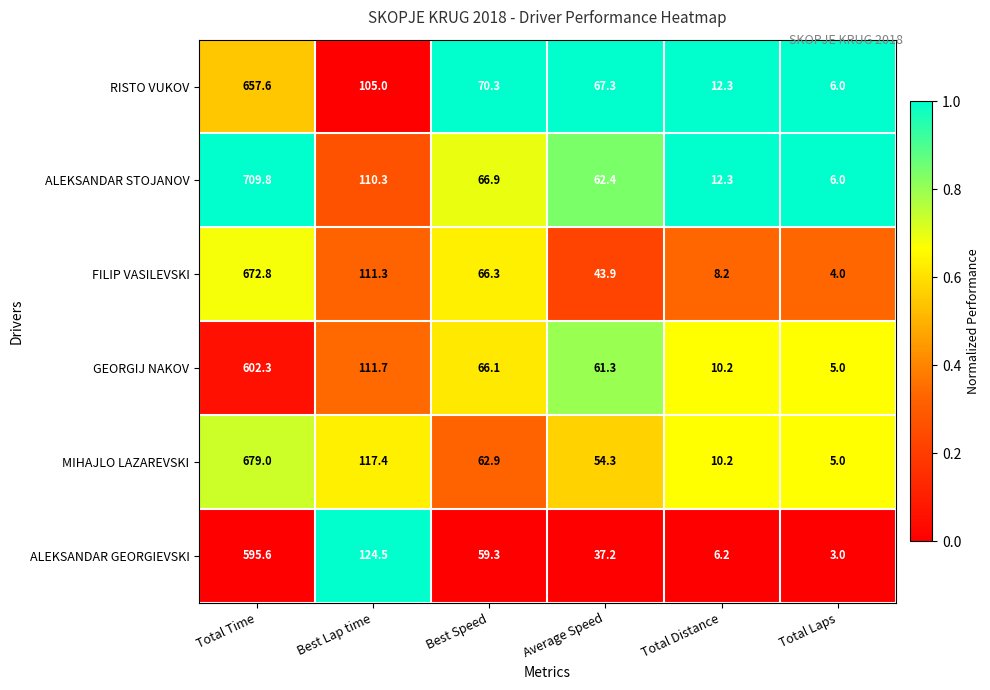

Which series has the widest spread of values?

ALEKSANDAR STOJANOV